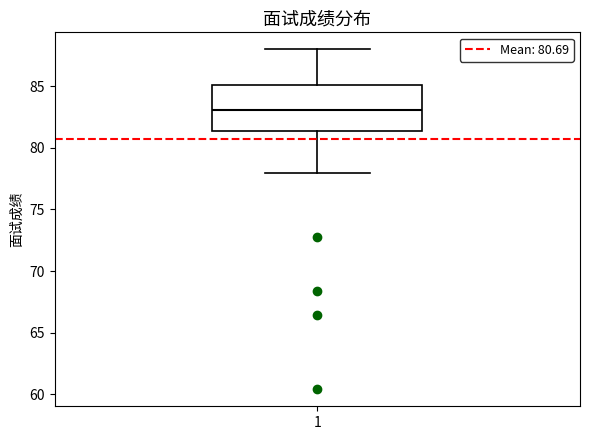

Transcribe this box plot: give where the median line is, the range the box spans, and where the two whiskers end, as read against the y-axis. The values are not printed on the chart, so give them approximately, as read against the axis.

median 83.0, box 81.5 to 85.0, whiskers 78.0 to 88.0